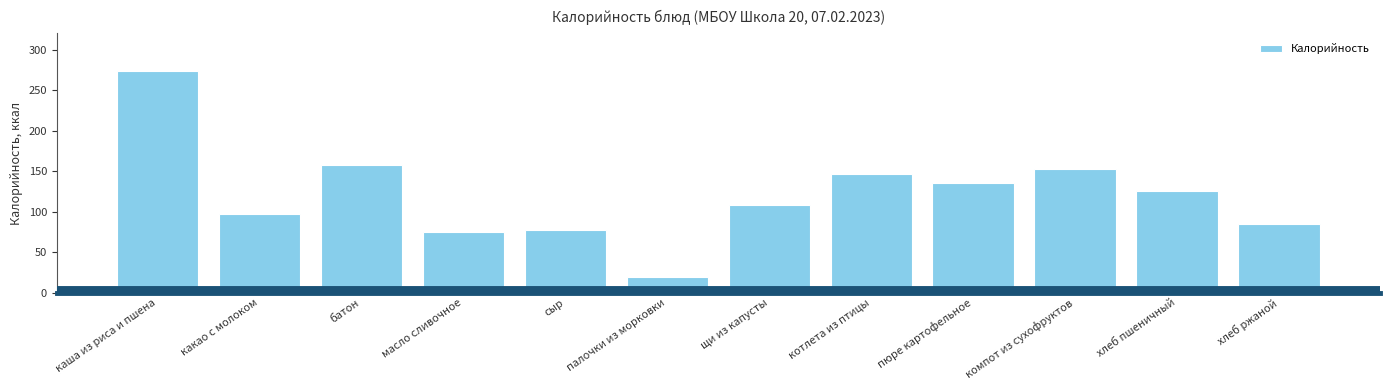

Approximately how many times larger is the value at хлеб пшеничный compared to палочки из морковки?

6.6